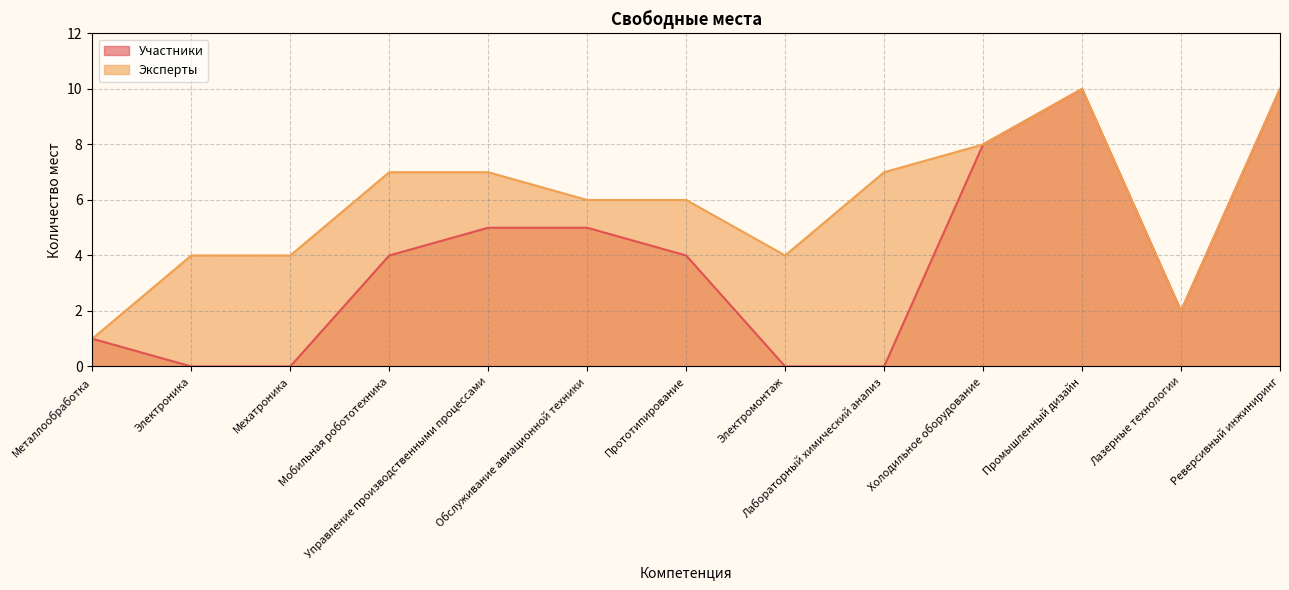

Reading left to right, transcribe all the data shown in this chart.

Участники: 1	0	0	4	5	5	4	0	0	8	10	2	10
Эксперты: 1	4	4	7	7	6	6	4	7	8	10	2	10